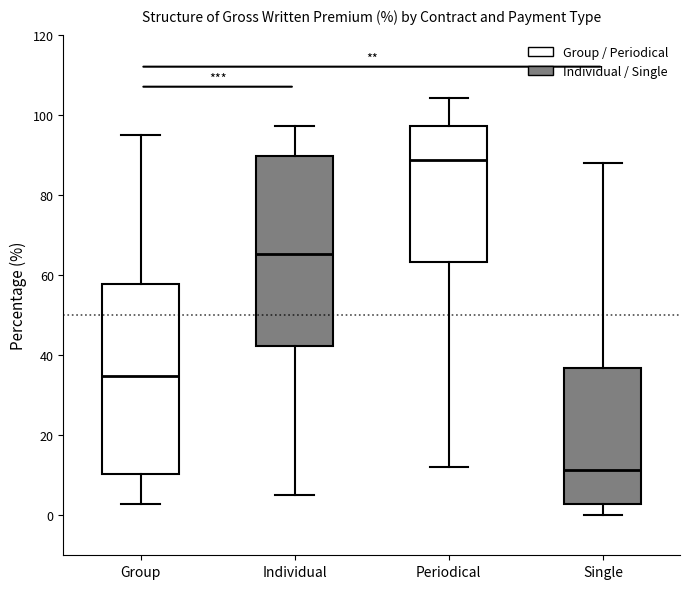

Where does the lower whisker of the box for Periodical end on the y-axis? The values are not printed on the chart, so give them approximately, as read against the axis.

12